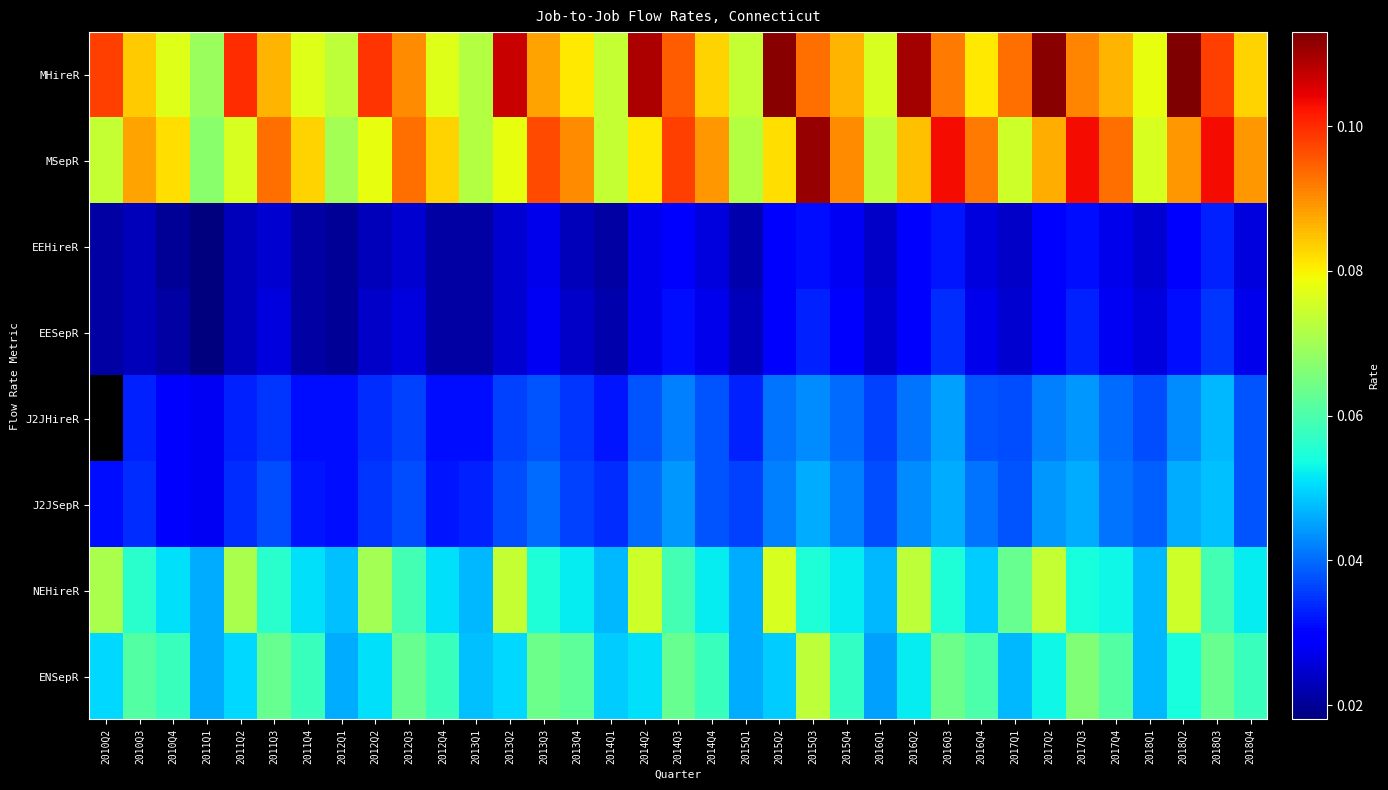

What is the sum of all MHireR values?

3.1